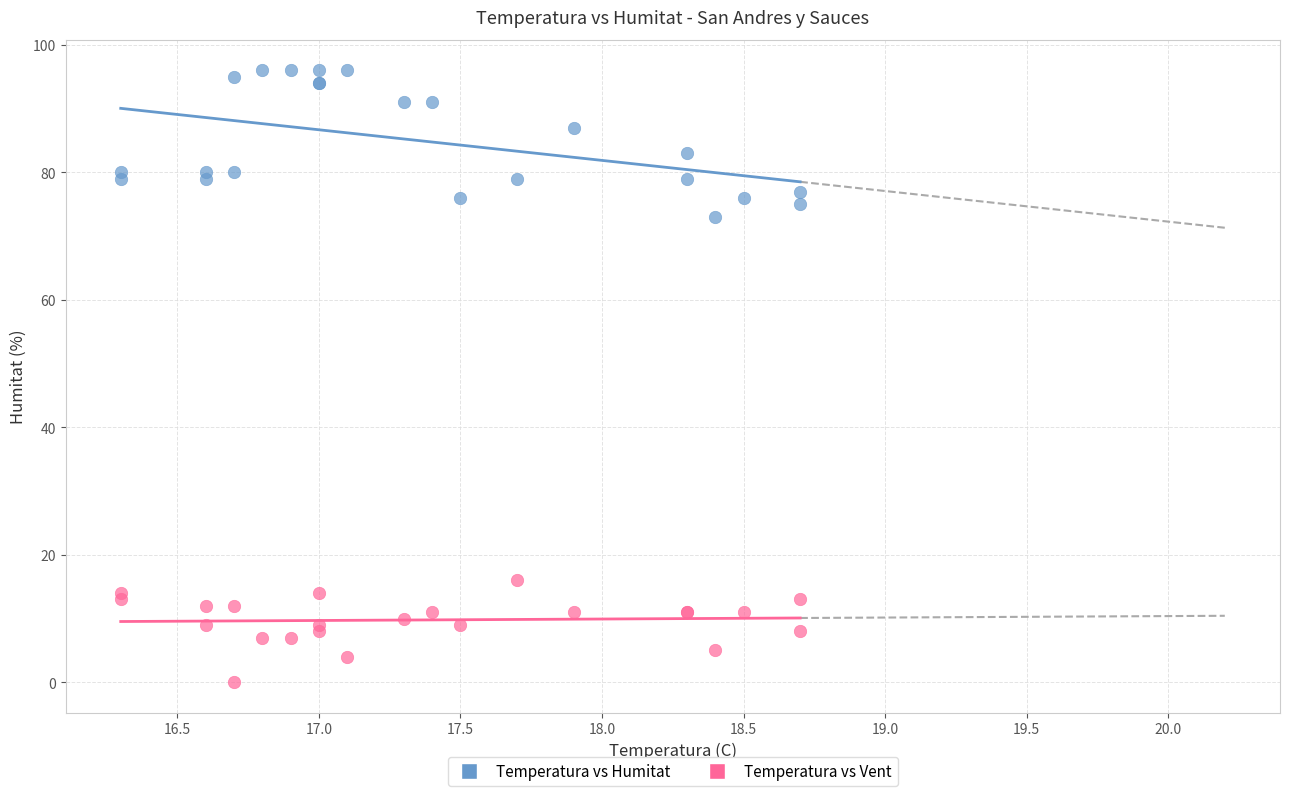

Which series contains the lowest Y value?

Temperatura vs Vent